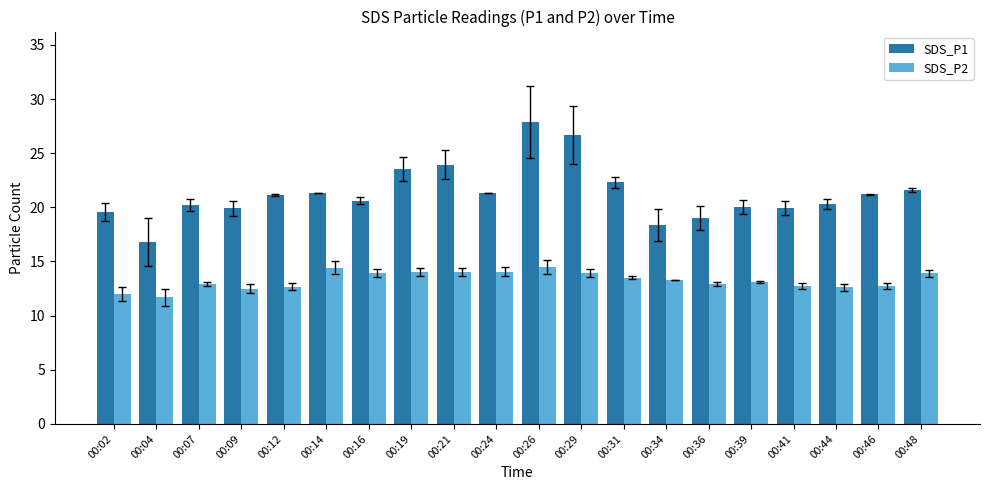

The SDS_P1 series shows 9.7 at 00:09. True or false?

False